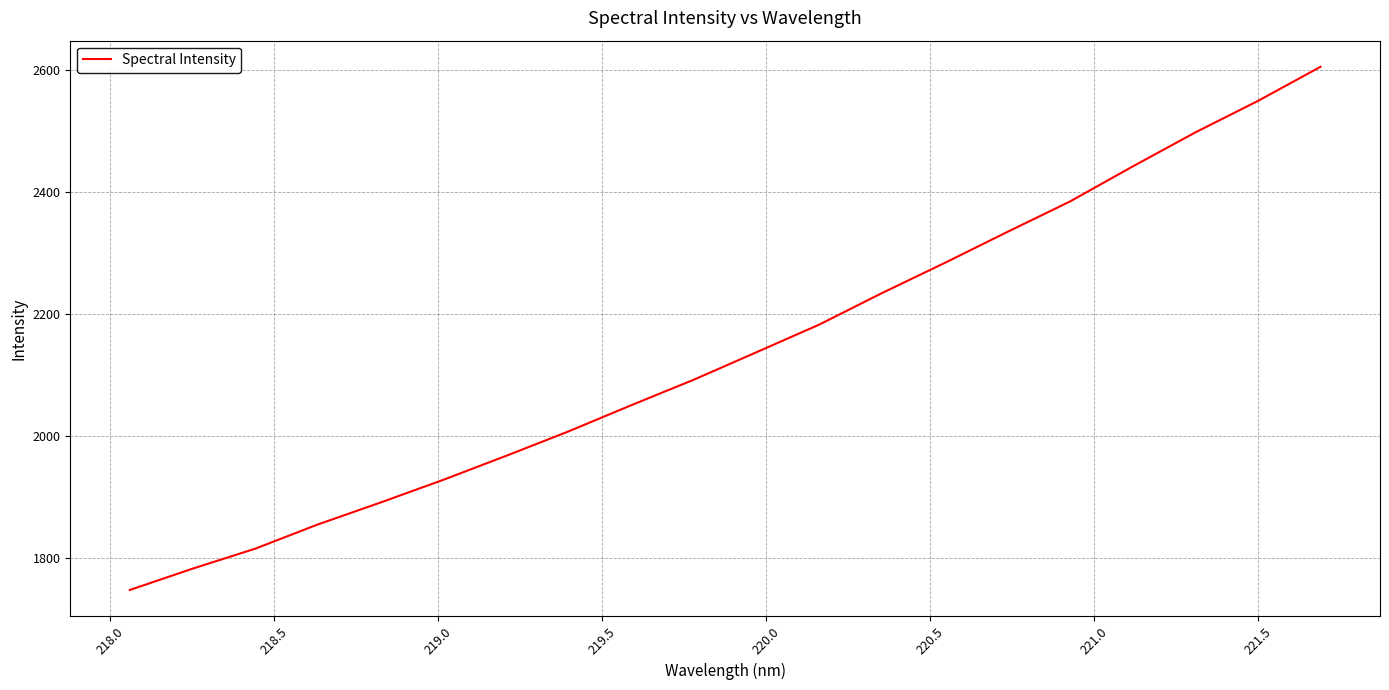

What is the smallest value displayed?

1748.2